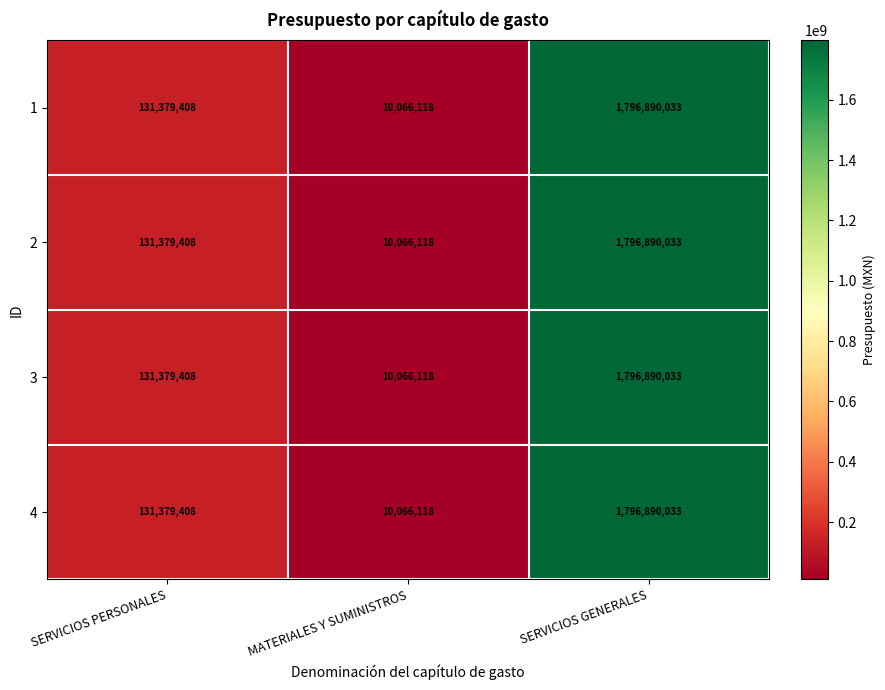

What is the total value across all series at MATERIALES Y SUMINISTROS?

40264472